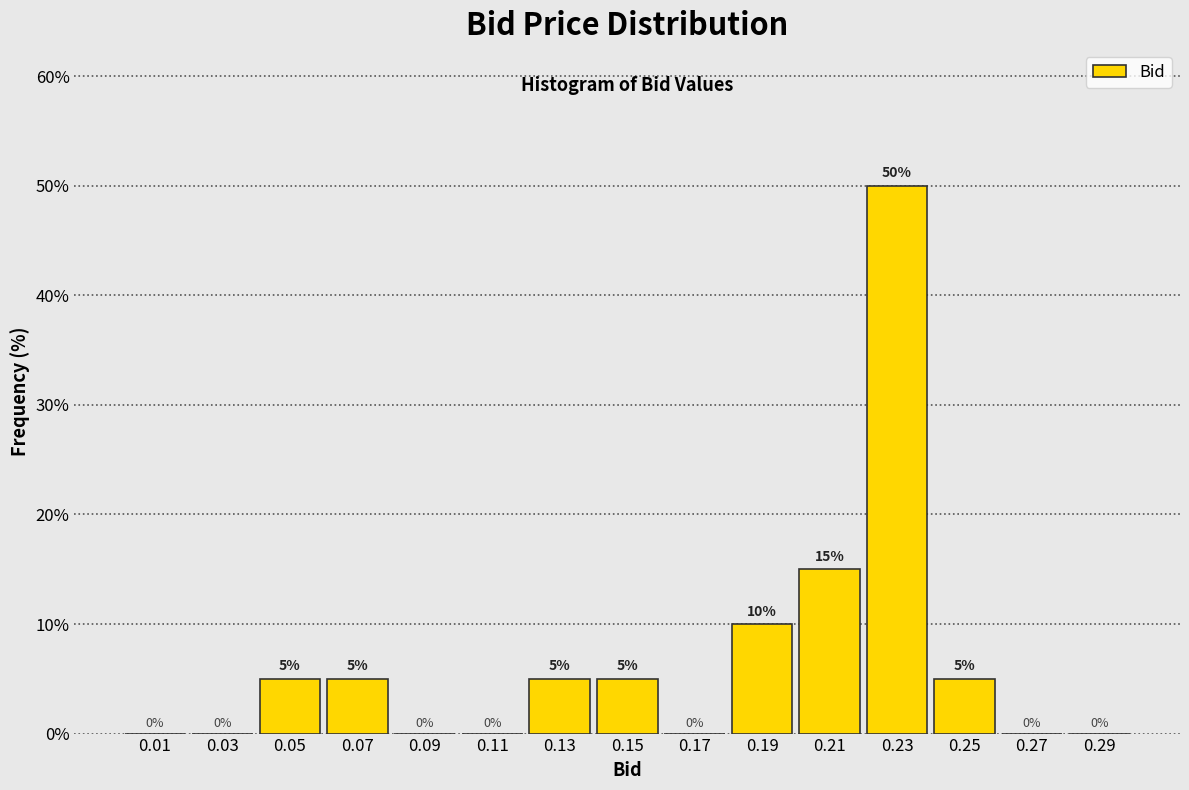

Which range on the x-axis has the tallest bar?

0.22 to 0.24